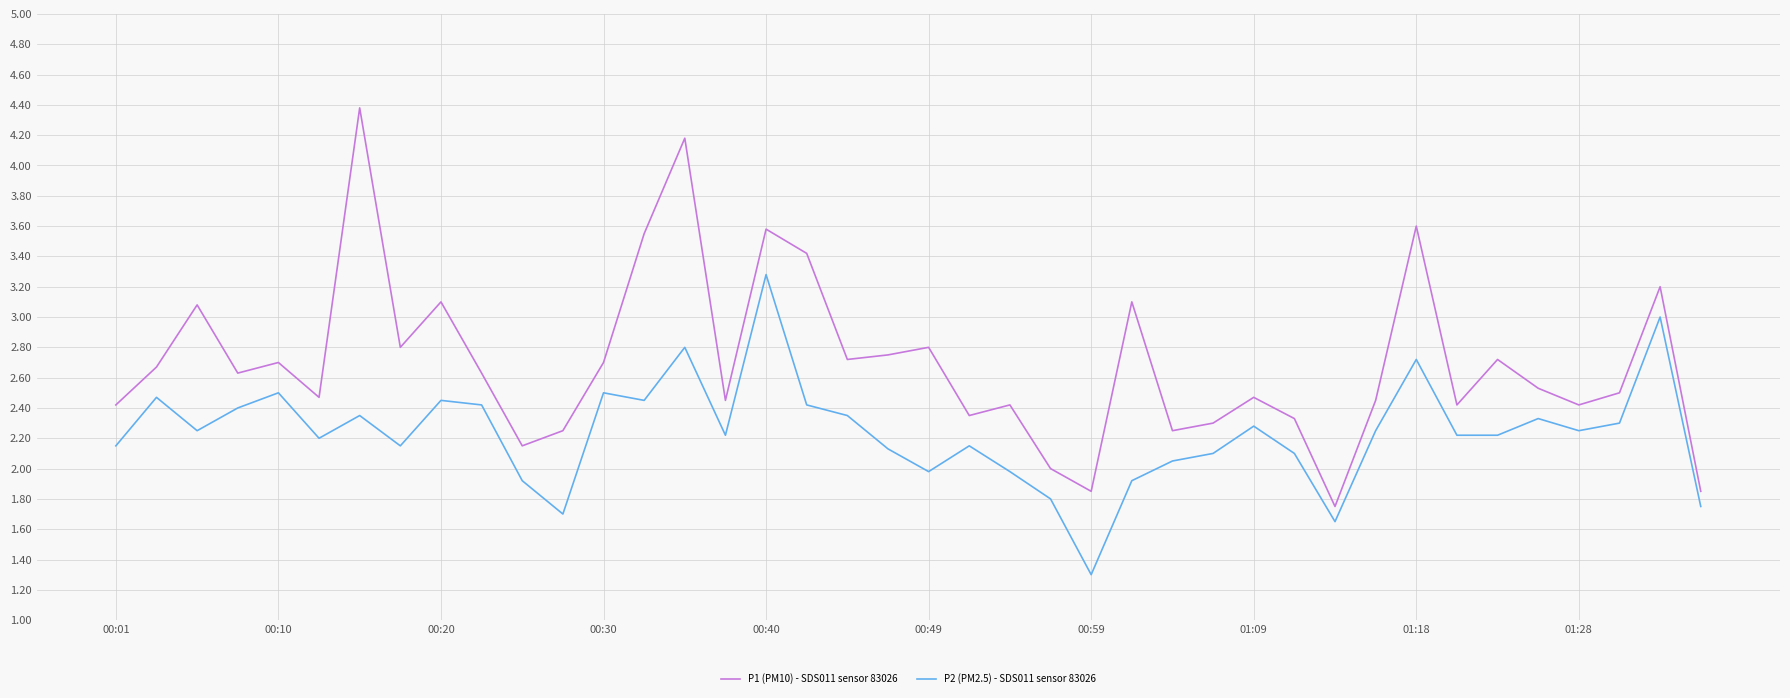

Which series has the widest spread of values?

P1 (PM10) - SDS011 sensor 83026